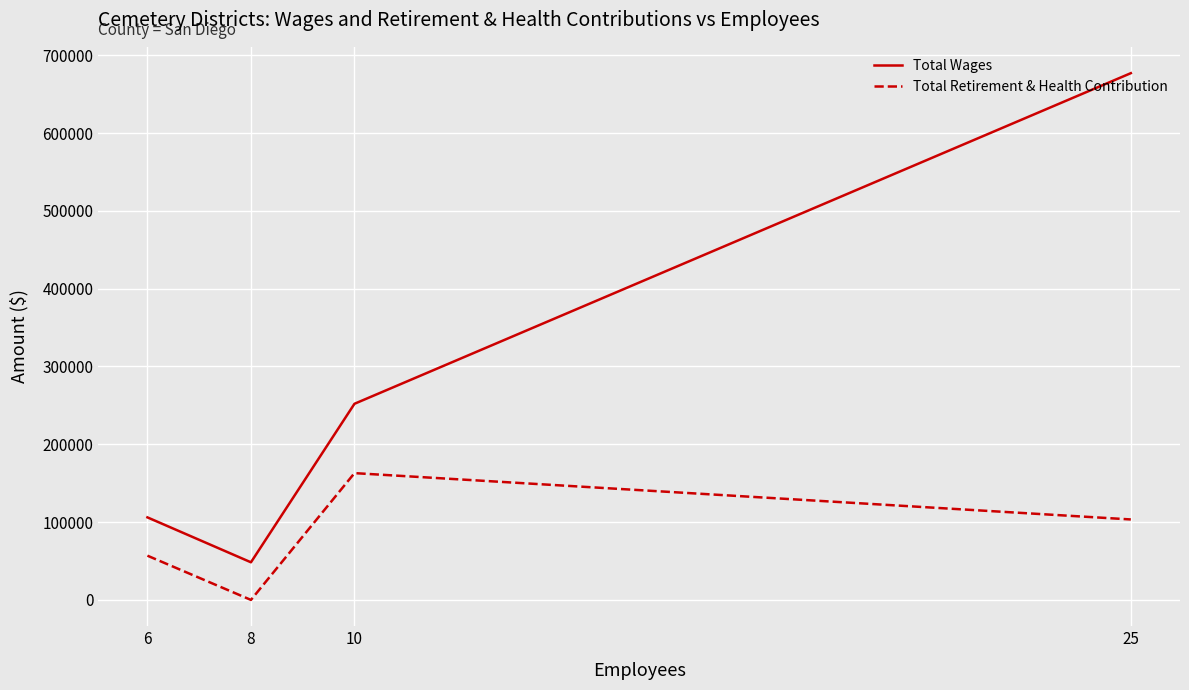

What is the sum of all Total Retirement & Health Contribution values?

323171